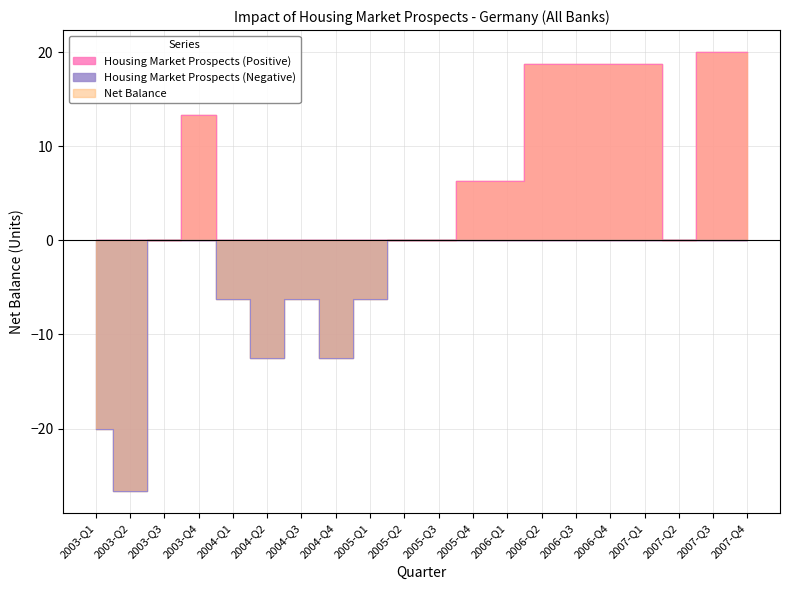

Which label corresponds to the largest value in the chart?

2007-Q3